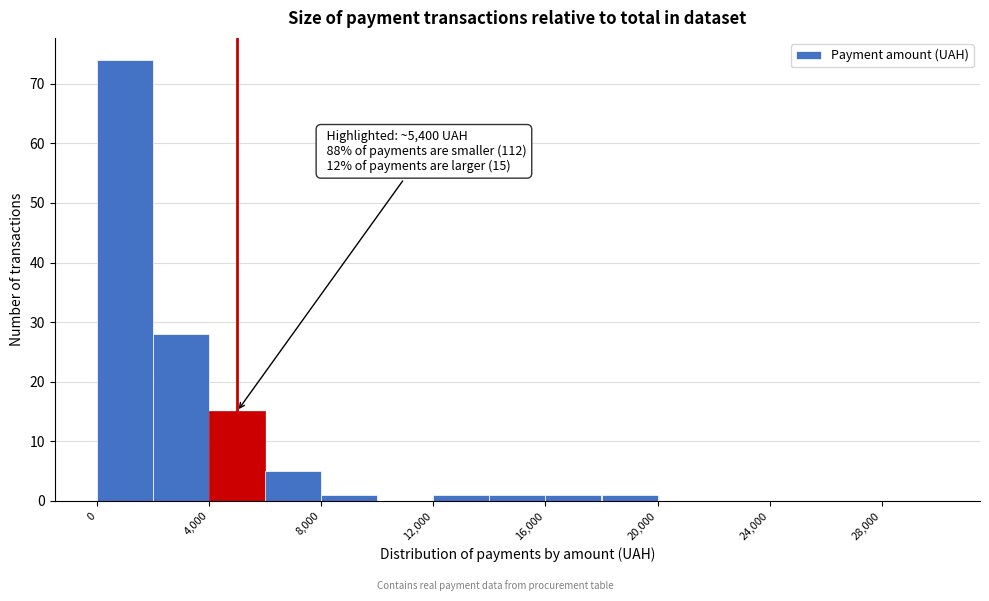

Which range on the x-axis has the tallest bar?

0 to 2000